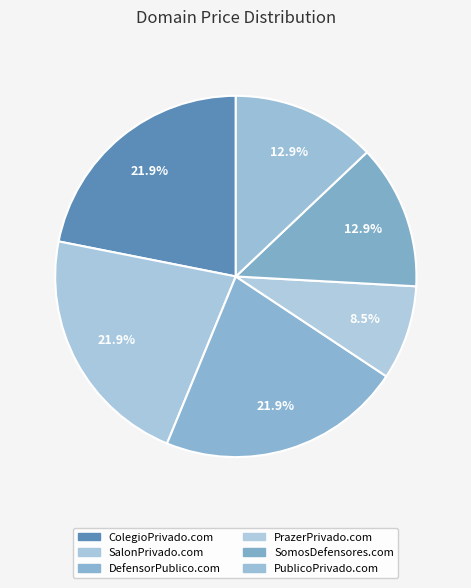

Is it true that PrazerPrivado.com is 22% of the pie?

False